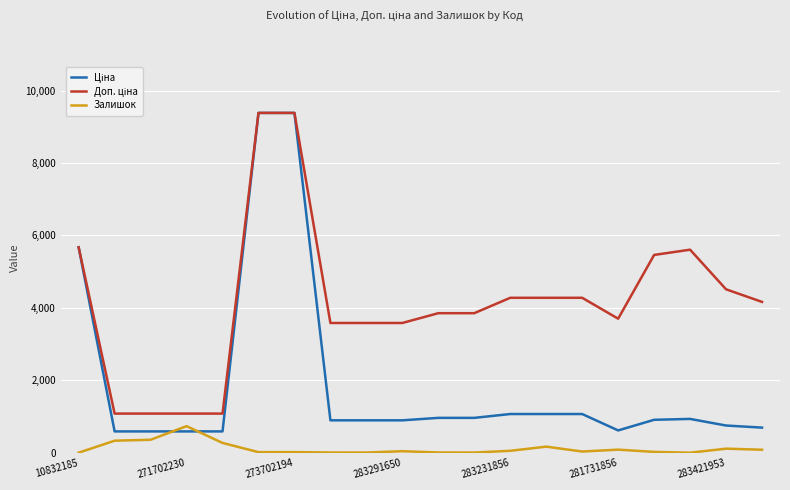

True or false: Залишок has more than 1 interior local peaks.

True